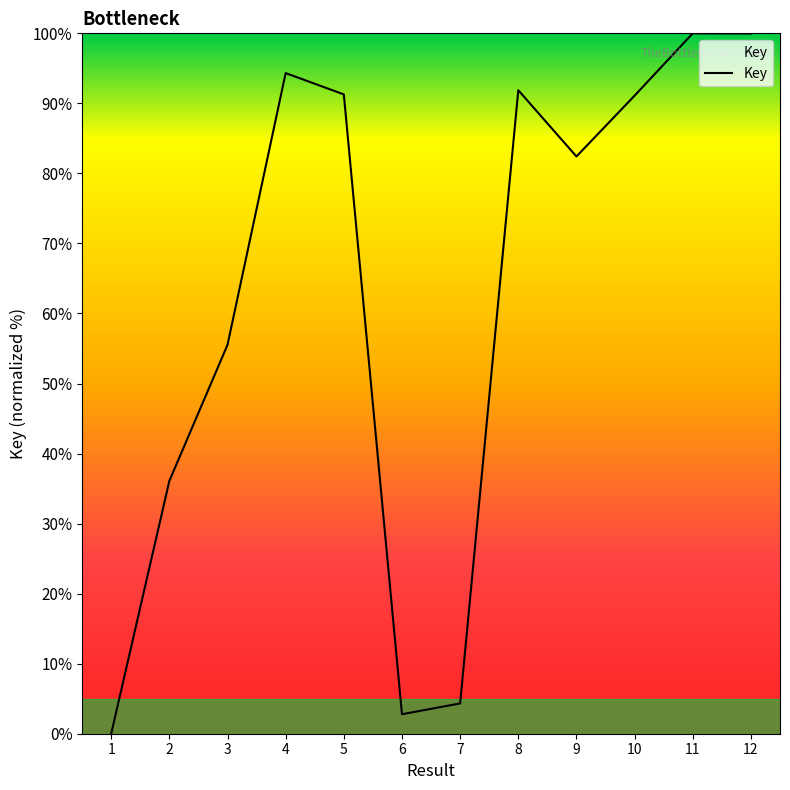

What is the sum of all values?

749.7